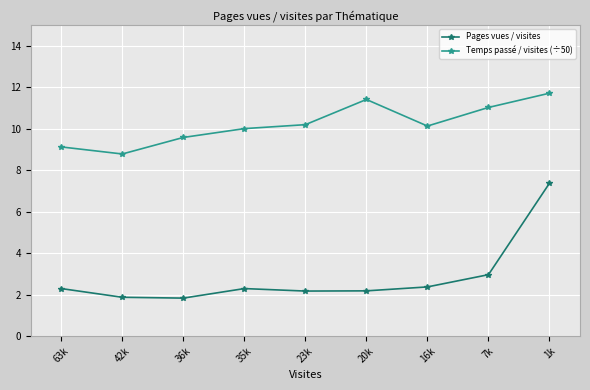

Is this an area chart (filled region under the line)?

No